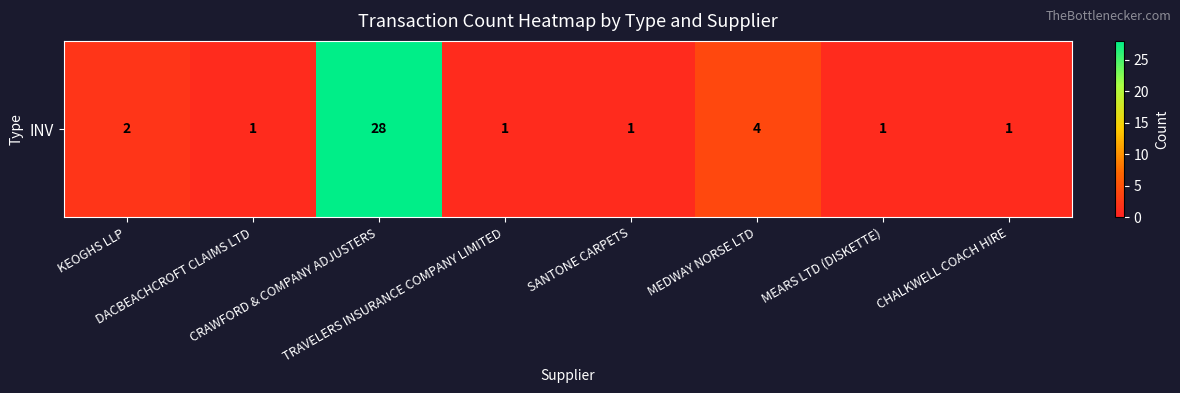

What is the ratio of the value at MEARS LTD (DISKETTE) to the value at MEDWAY NORSE LTD?

0.2